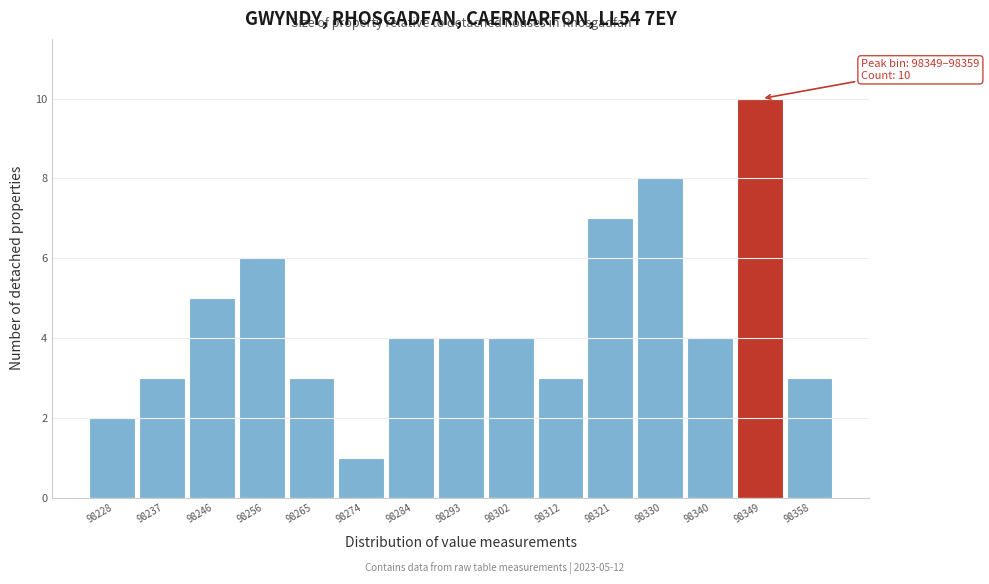

Reading left to right, list all the values displayed in this chart.

98228=2	98237=3	98246=5	98256=6	98265=3	98274=1	98284=4	98293=4	98302=4	98312=3	98321=7	98330=8	98340=4	98349=10	98358=3